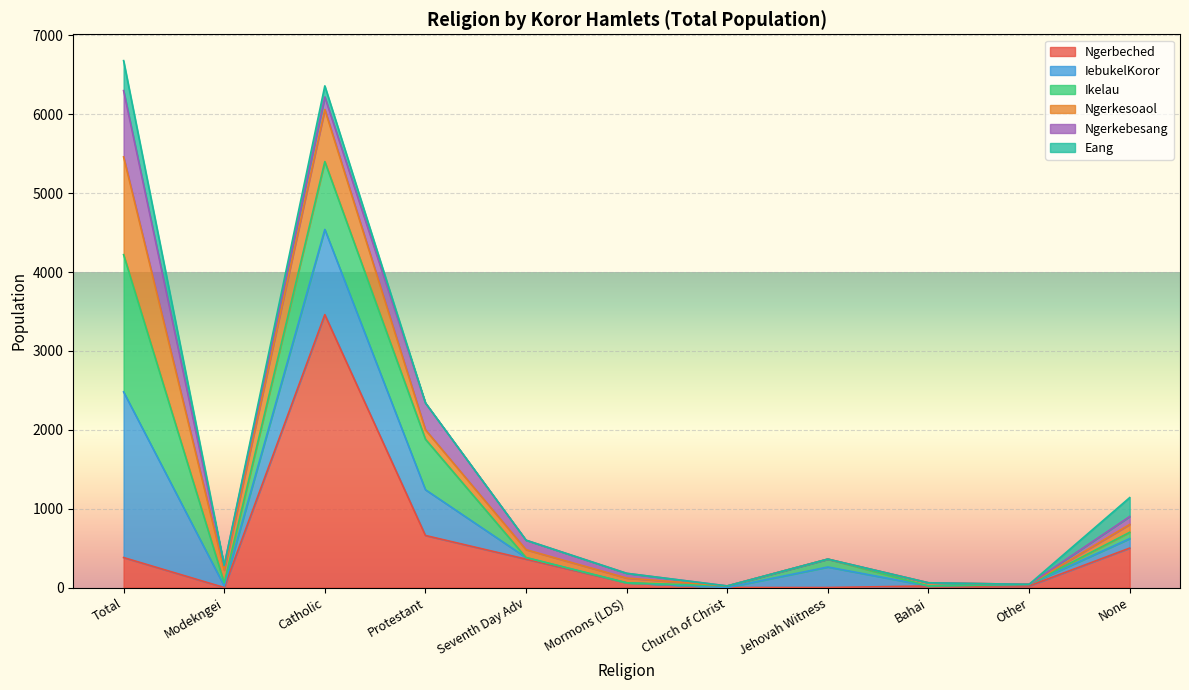

List the series in order of their overall mean, lowest first.

Eang, Ngerkebesang, Ngerkesoaol, Ikelau, IebukelKoror, Ngerbeched